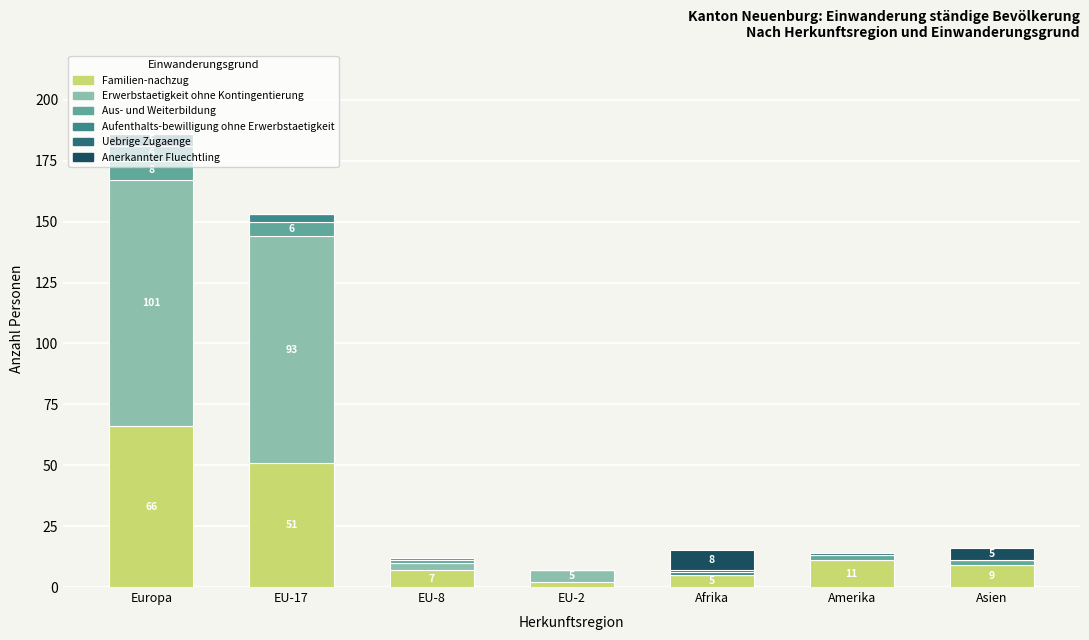

What are all the series names shown in the legend?

Familien-nachzug, Erwerbstaetigkeit ohne Kontingentierung, Aus- und Weiterbildung, Aufenthalts-bewilligung ohne Erwerbstaetigkeit, Uebrige Zugaenge, Anerkannter Fluechtling